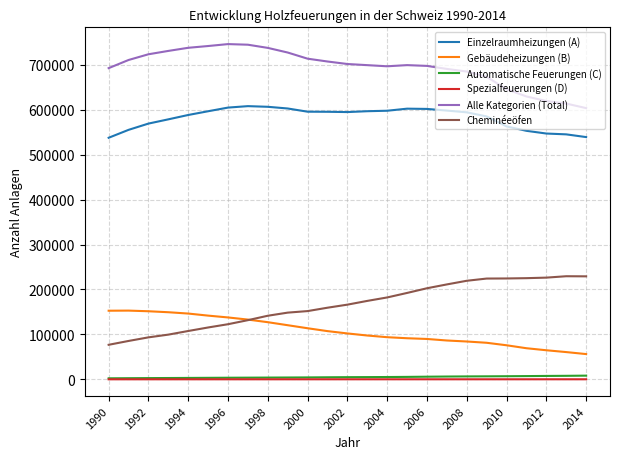

What is the minimum value for Gebäudeheizungen (B)?

56175